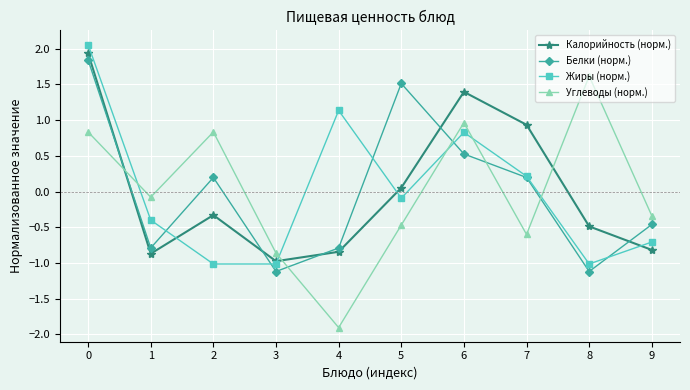

Rank the series by their maximum value, from highest to lowest.

Жиры (норм.), Калорийность (норм.), Белки (норм.), Углеводы (норм.)